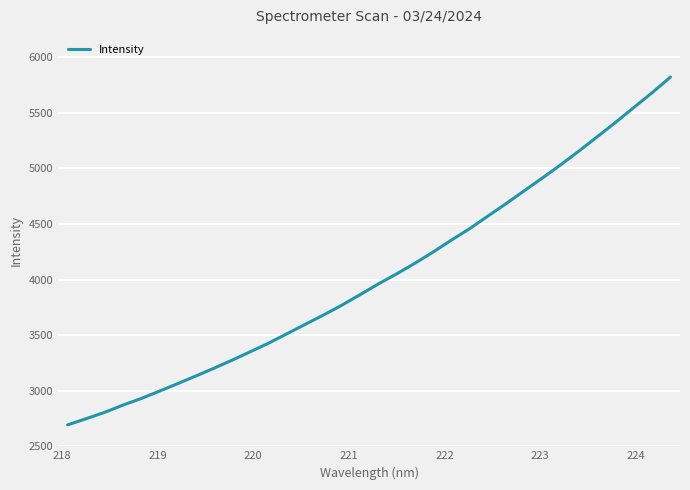

What is the smallest value displayed?

2692.9